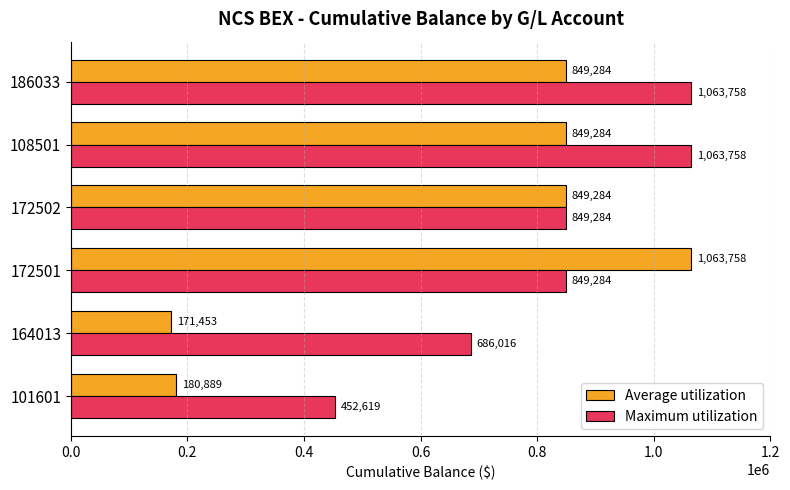

Which series has the largest range (max minus min)?

Average utilization